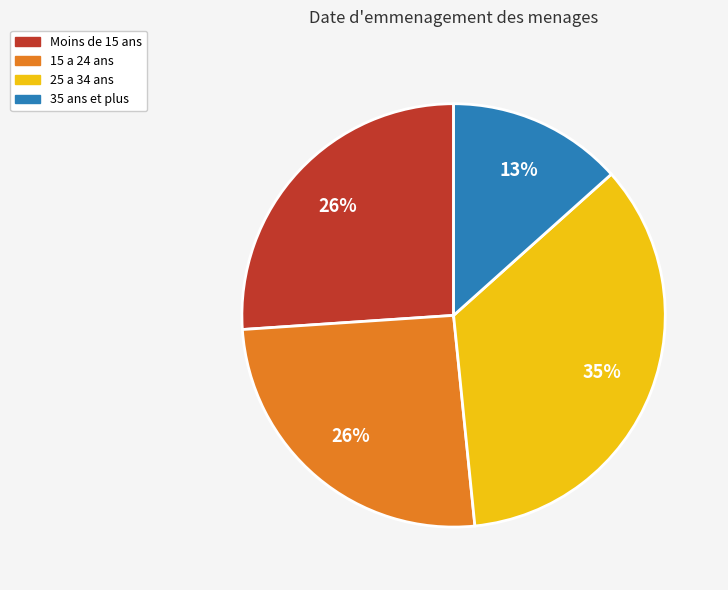

To the nearest percent, what is the average slice percentage?

25%